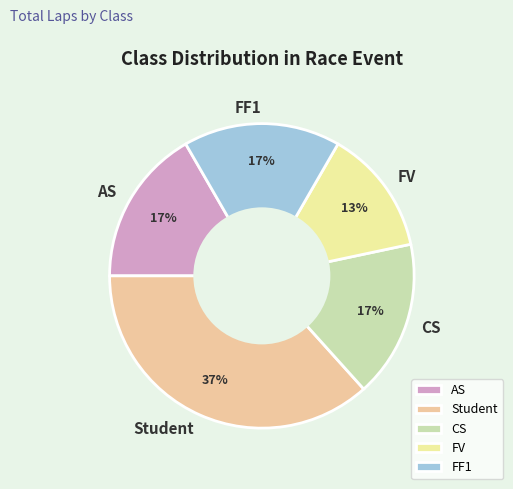

Is the sum of FF1 and AS greater than half?

No